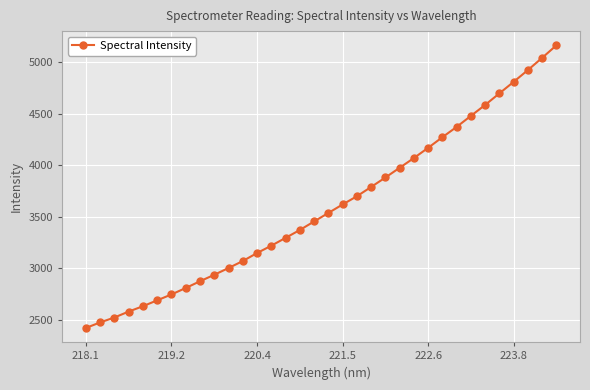

What is the value of the 32nd point from the left?

4924.3